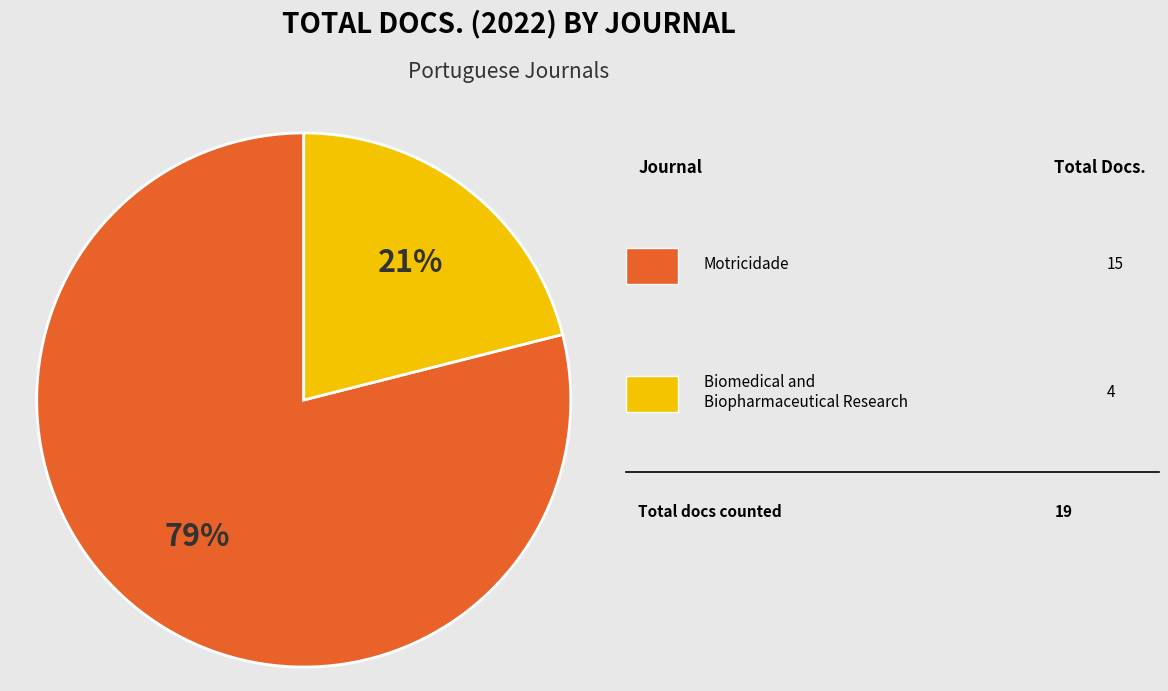

To the nearest percent, what is the difference between the largest and smallest slice percentages?

58%